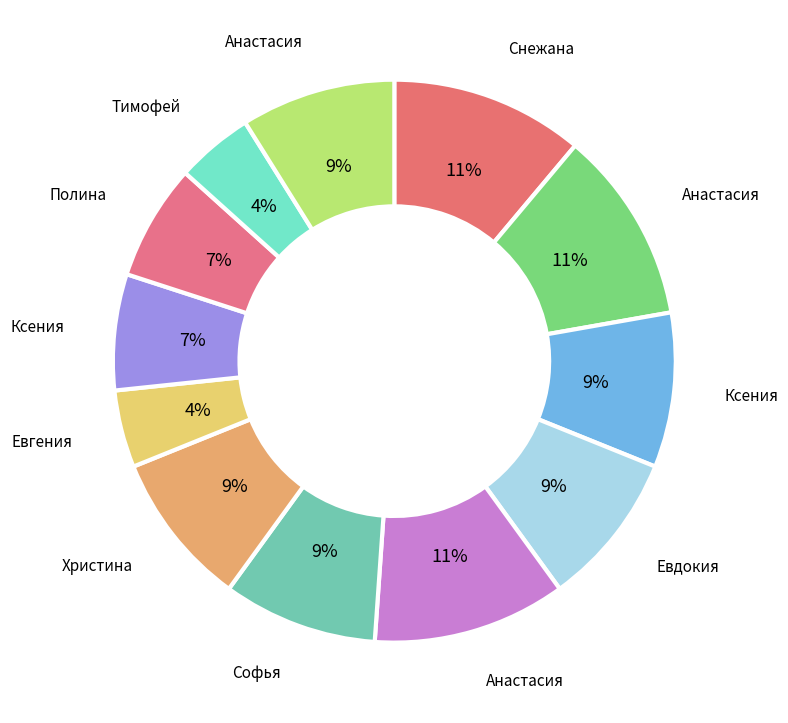

Does any single category account for the majority?

No